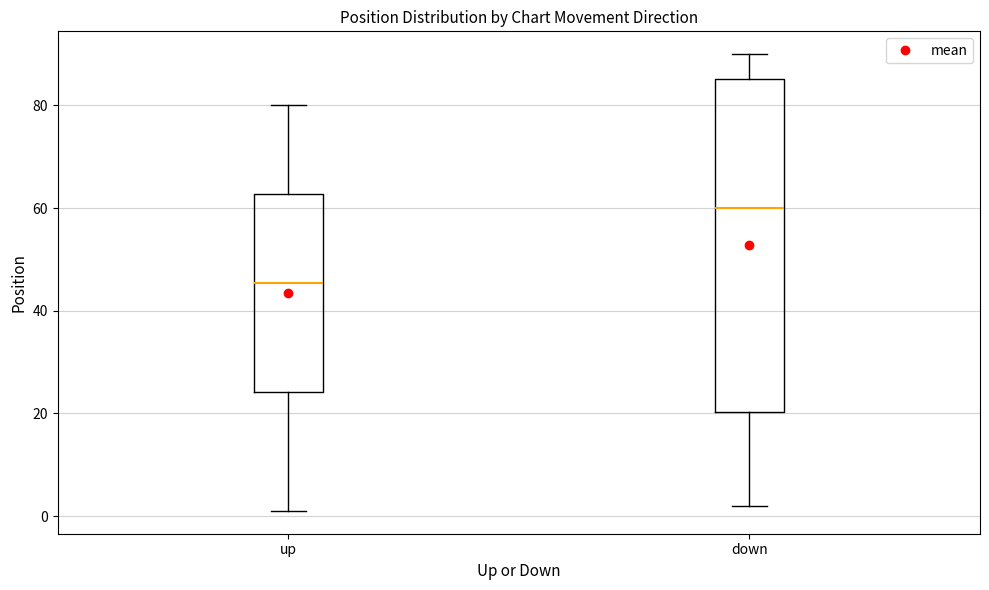

Comparing the boxes themselves (not the whiskers), which one is the tallest?

down